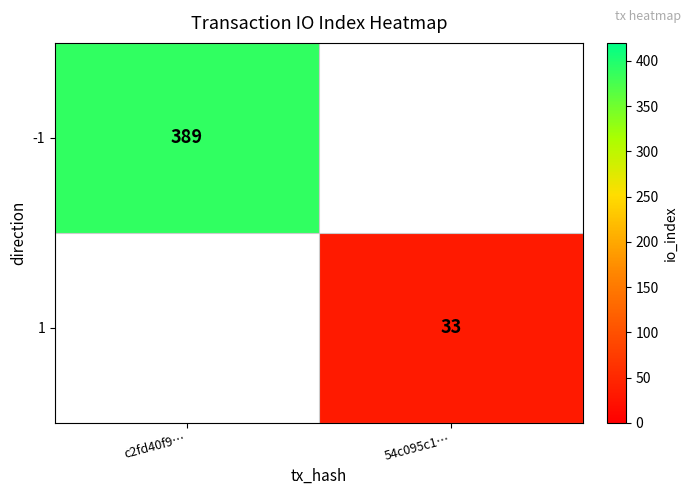

Which label corresponds to the smallest value in the chart?

54c095c1…